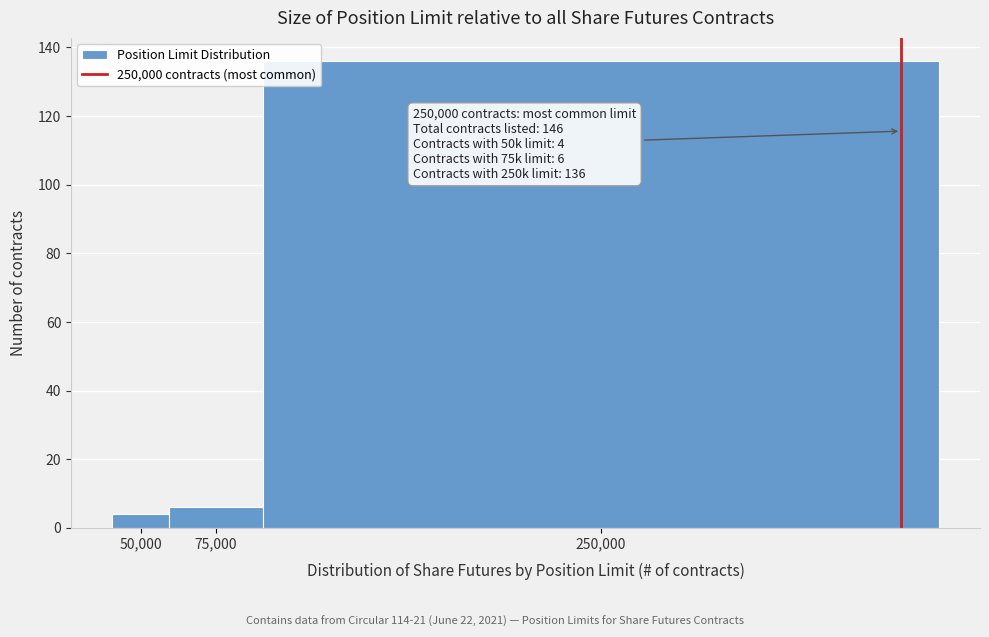

Reading left to right, extract all data points from this chart.

4	6	136